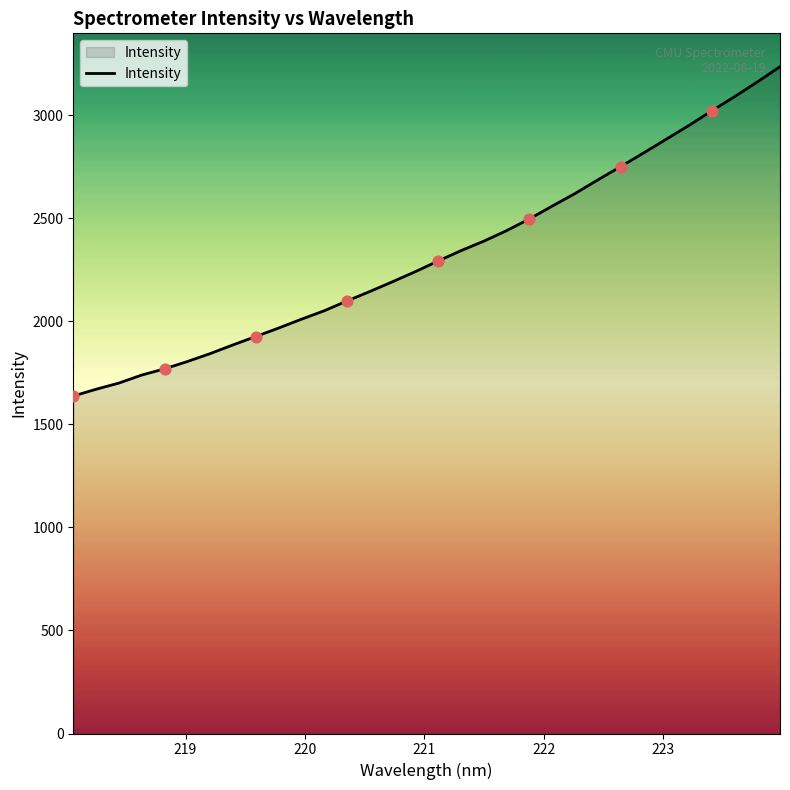

What is the difference between the maximum and minimum values?

1597.7